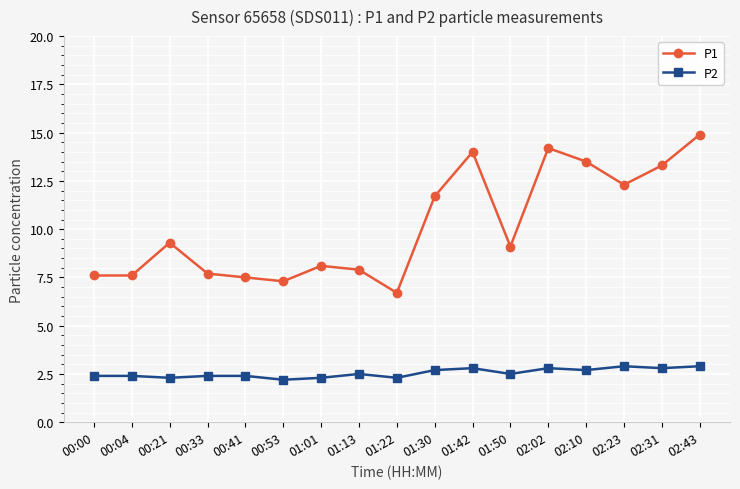

Reading right to left, what are all the values shown in this chart?

P1: 02:43=14.9	02:31=13.3	02:23=12.3	02:10=13.5	02:02=14.2	01:50=9.1	01:42=14.0	01:30=11.7	01:22=6.7	01:13=7.9	01:01=8.1	00:53=7.3	00:41=7.5	00:33=7.7	00:21=9.3	00:04=7.6	00:00=7.6
P2: 02:43=2.9	02:31=2.8	02:23=2.9	02:10=2.7	02:02=2.8	01:50=2.5	01:42=2.8	01:30=2.7	01:22=2.3	01:13=2.5	01:01=2.3	00:53=2.2	00:41=2.4	00:33=2.4	00:21=2.3	00:04=2.4	00:00=2.4